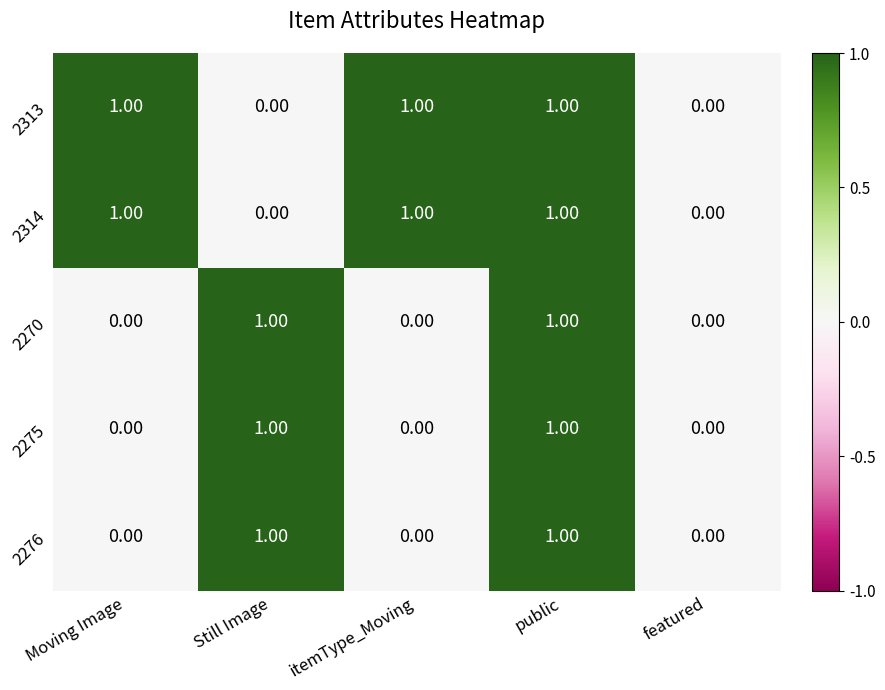

At which category is the sum across all series the highest?

public